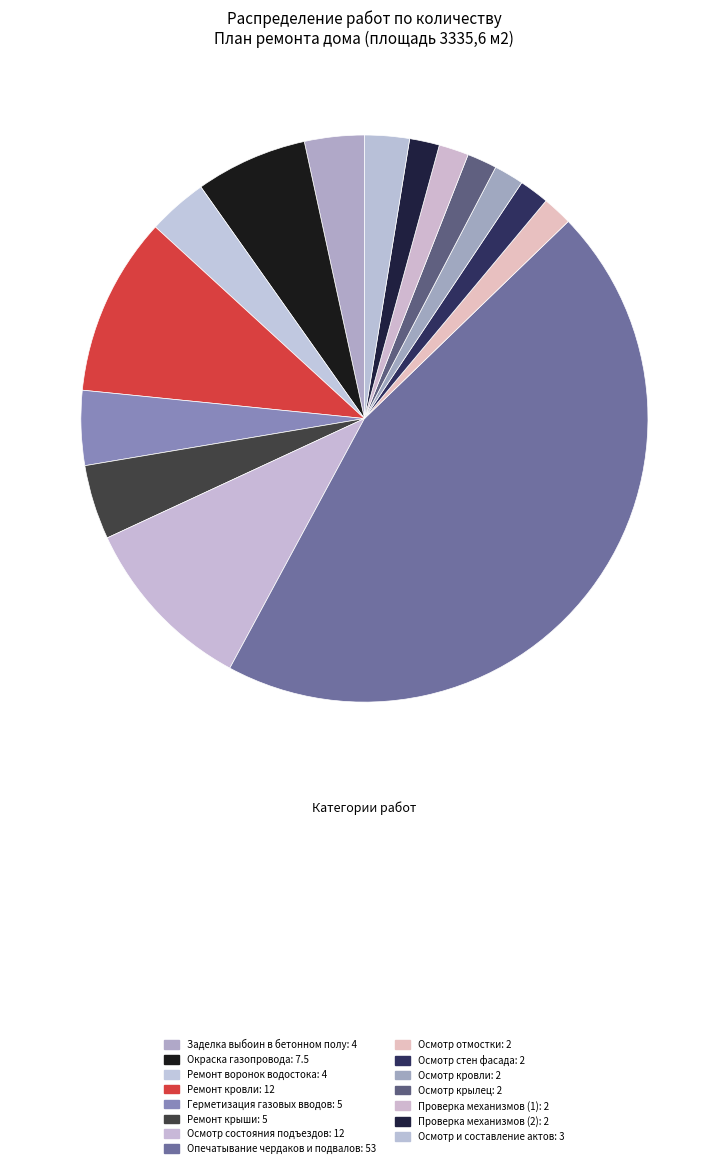

What percentage is the Проверка механизмов (1) slice, to the nearest percent?

2%